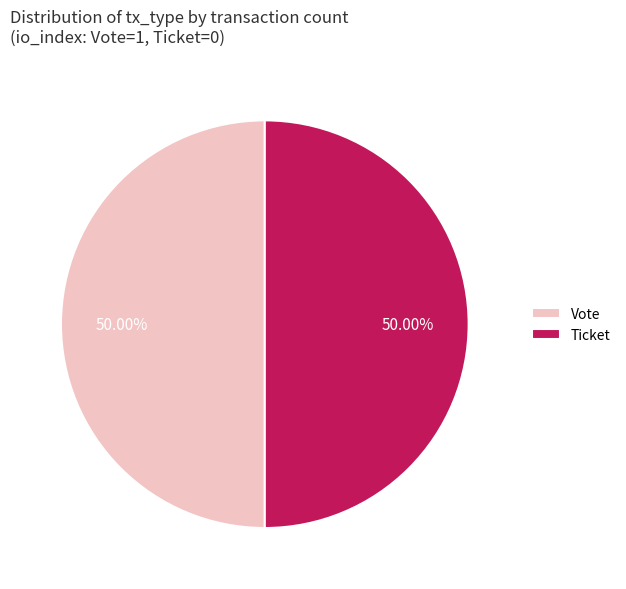

Combined, do Ticket and Vote account for over 50%?

Yes